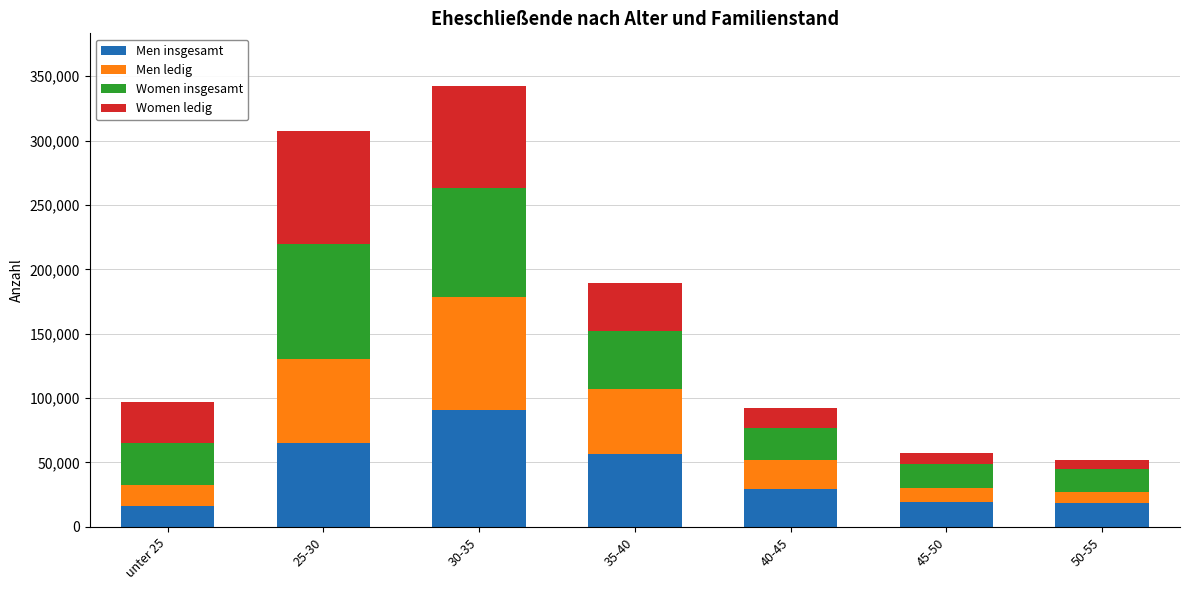

What is the total value across all series at unter 25?

96996